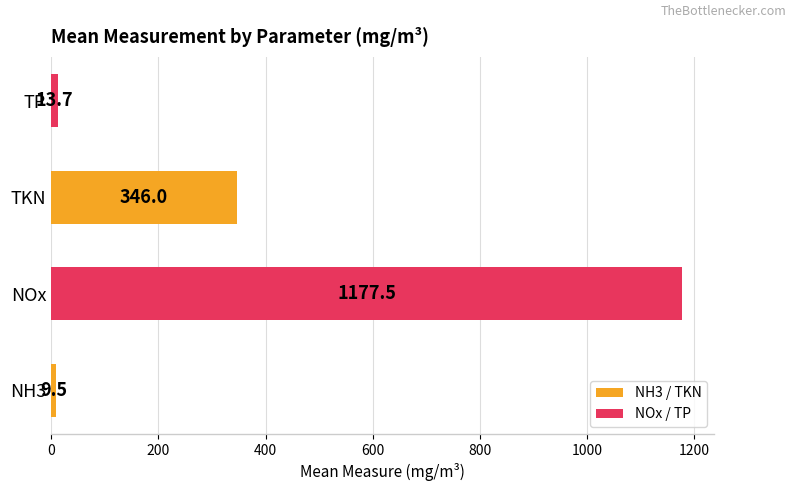

Does the chart contain stacked bars?

No